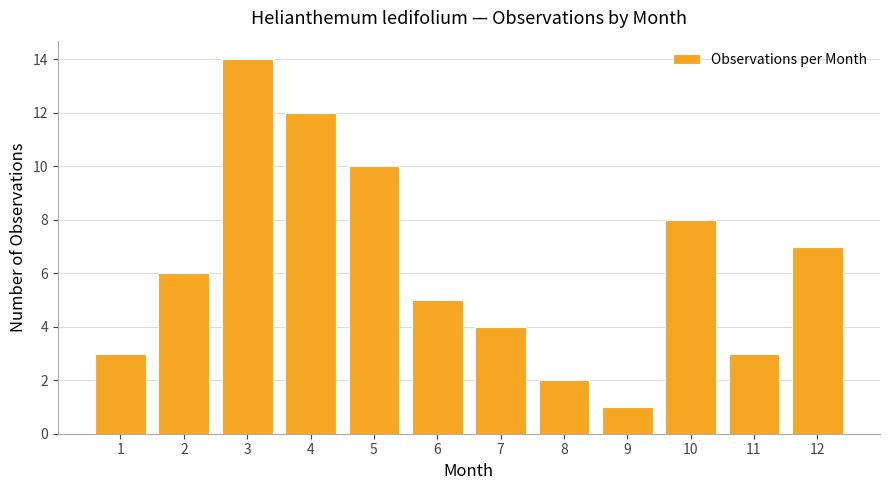

The value at 6 is 3. True or false?

False